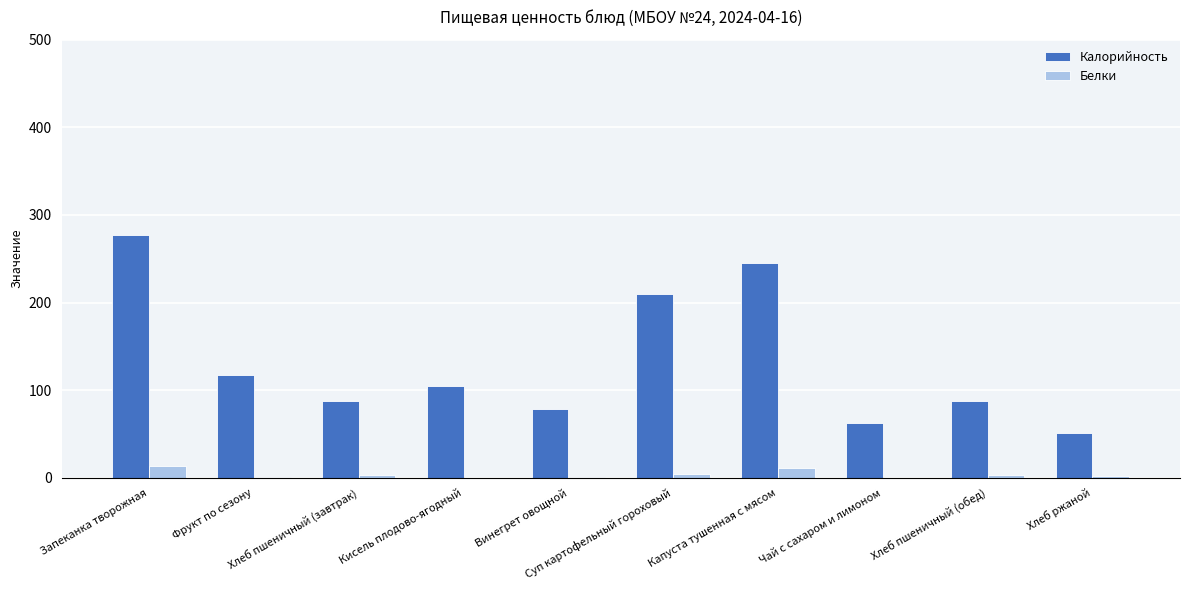

What is the sum of all Белки values?

38.5